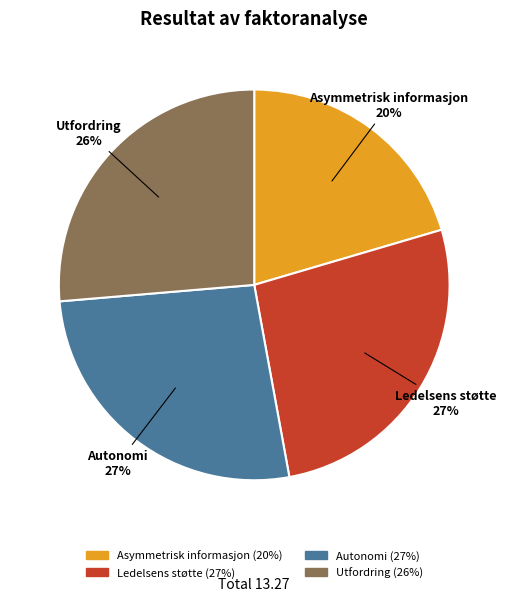

What is the smallest slice in the pie chart?

Asymmetrisk informasjon